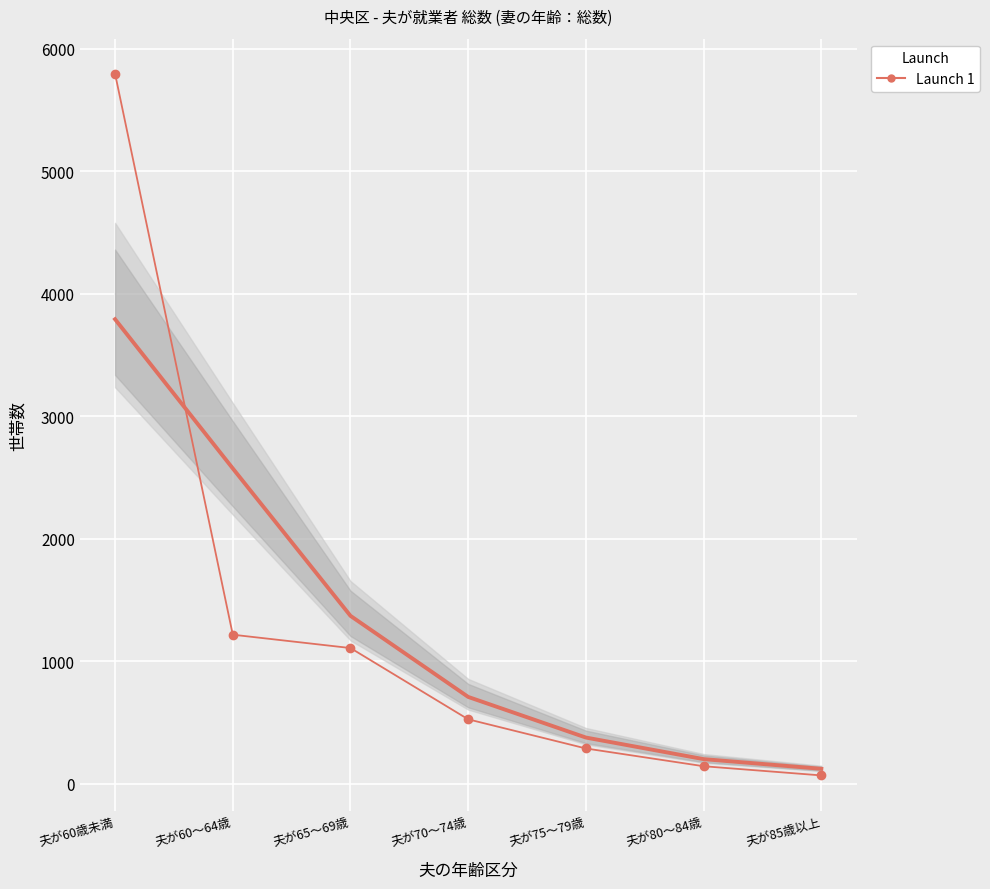

True or false: the data shows 113 at 夫が85歳以上.

False